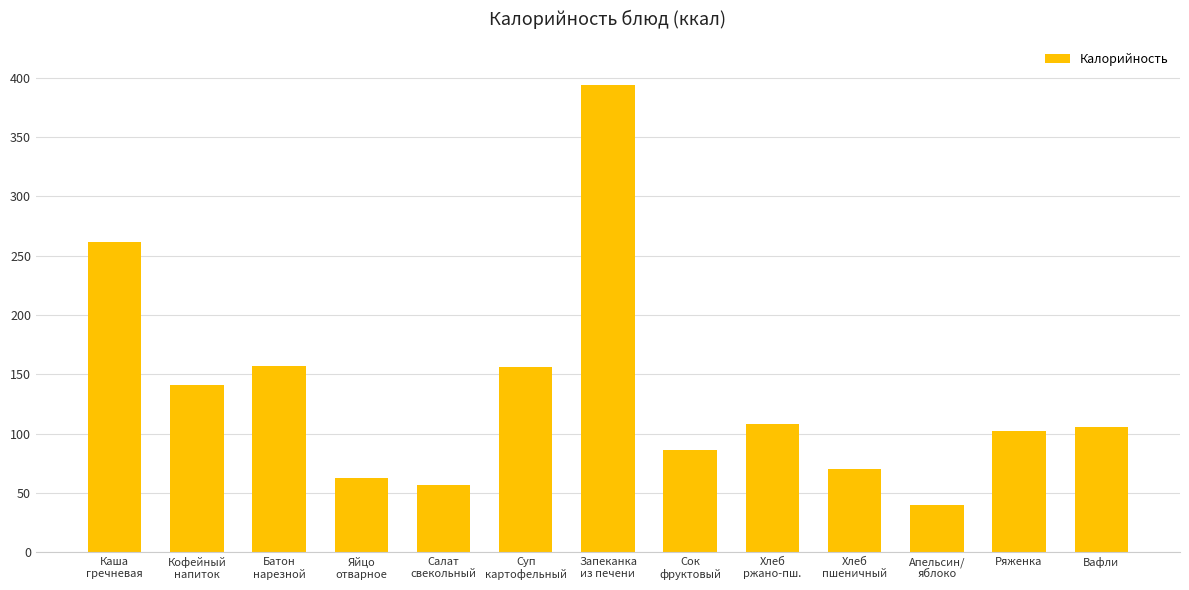

Is it true that the value at Ряженка is 102.0?

True